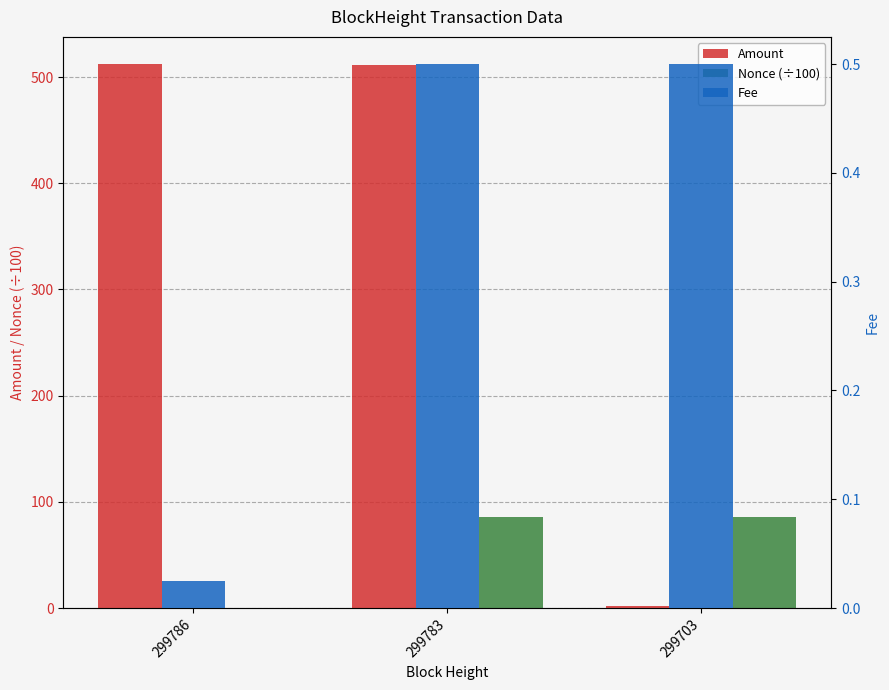

What are all the series names shown in the legend?

Amount, Nonce (÷100), Fee